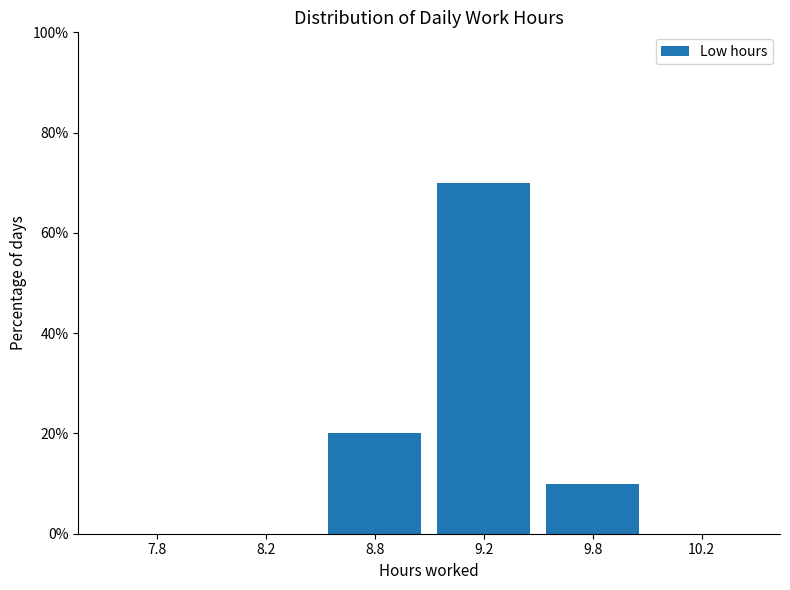

Reading right to left, list all the values displayed in this chart.

10.2=0	9.8=10	9.2=70	8.8=20	8.2=0	7.8=0